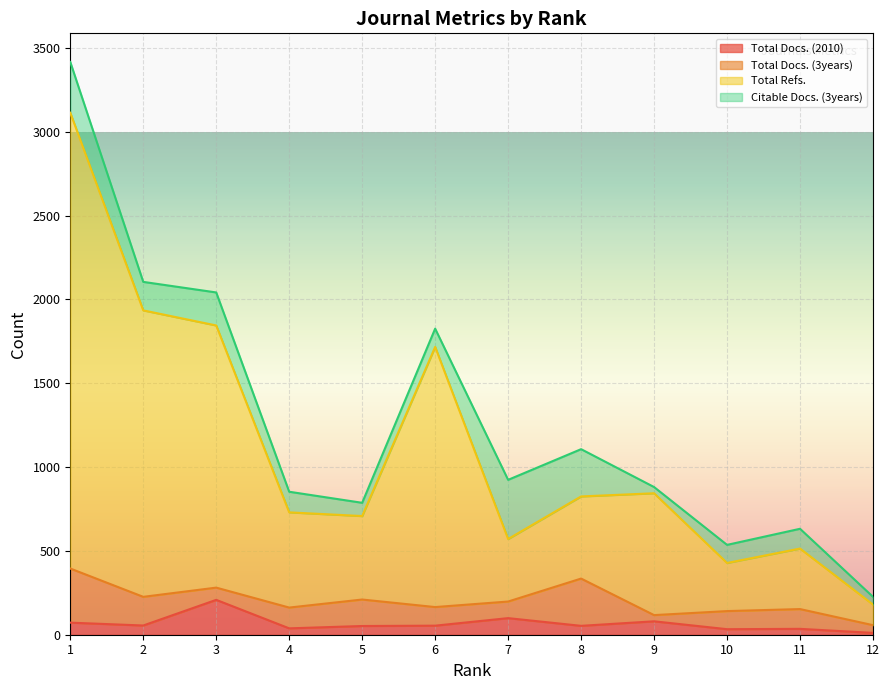

In Total Docs. (2010), how many points are higher than both neighbors (excluding endpoints)?

4